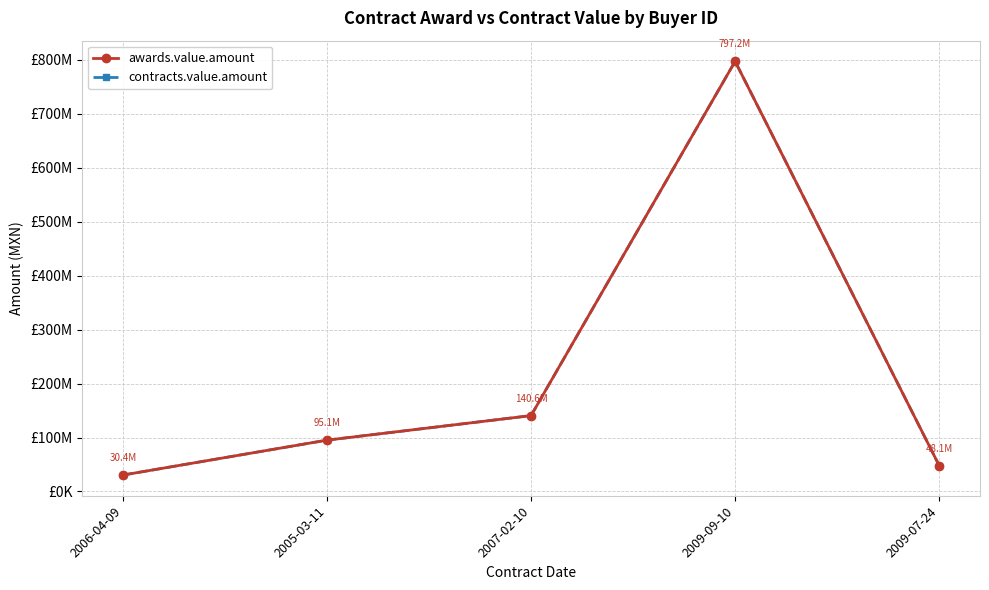

The value of awards.value.amount at 2009-07-24 is 28841375.3. True or false?

False